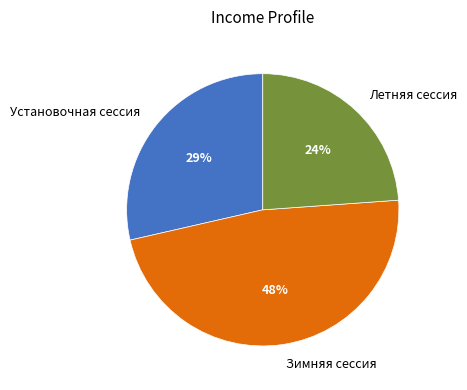

Which slice is the smallest?

Летняя сессия